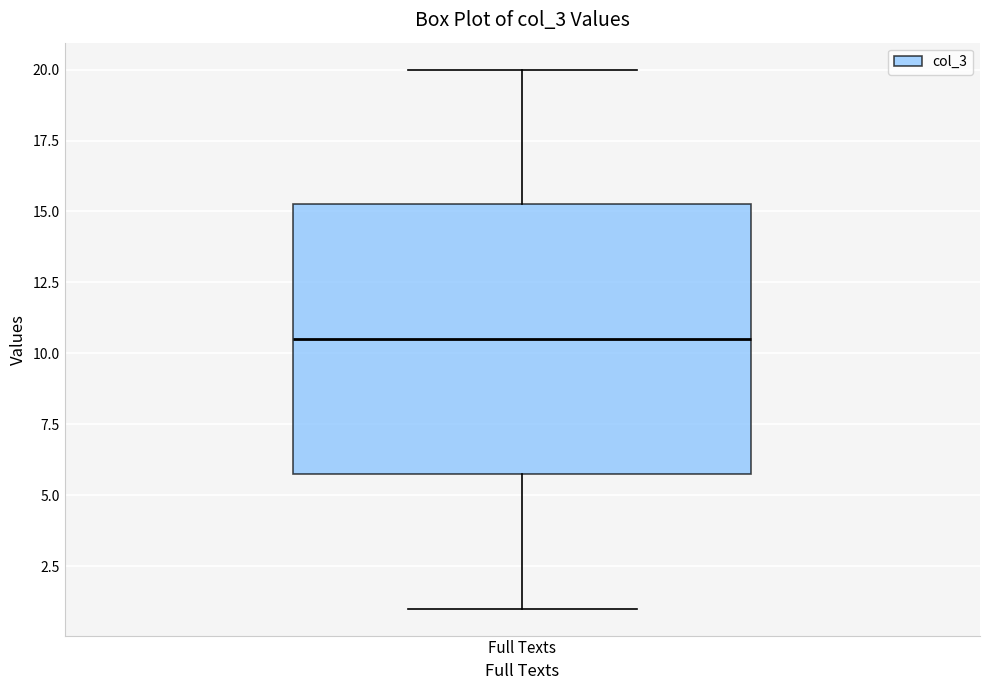

Transcribe this box plot: give where the median line is, the range the box spans, and where the two whiskers end, as read against the y-axis. The values are not printed on the chart, so give them approximately, as read against the axis.

median 10.5, box 6.0 to 15.5, whiskers 1.0 to 20.0